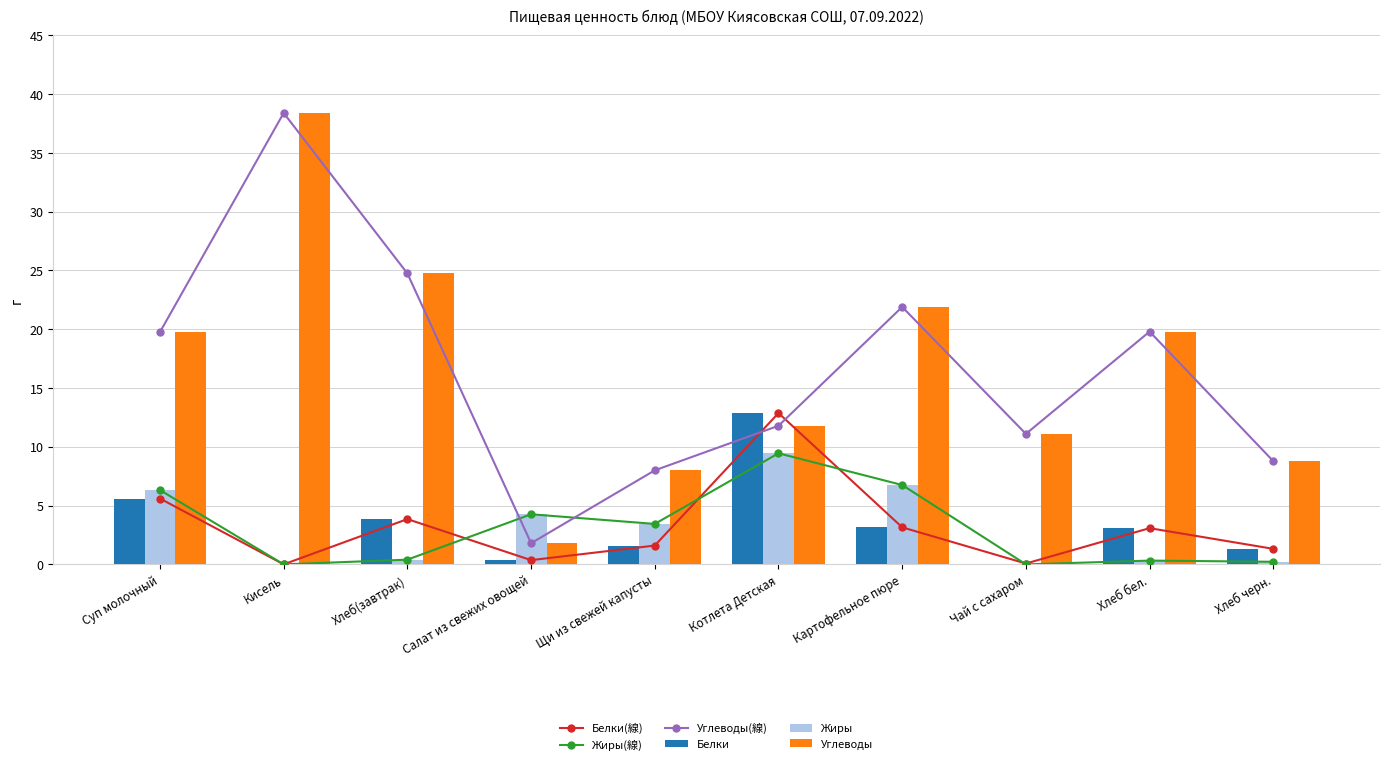

Reading left to right, extract all data points from this chart.

Белки(線): 5.6	0.0	3.9	0.4	1.6	12.9	3.1	0.1	3.1	1.3
Жиры(線): 6.3	0.0	0.4	4.3	3.4	9.4	6.8	0.0	0.3	0.2
Углеводы(線): 19.8	38.4	24.8	1.8	8.0	11.8	21.9	11.1	19.8	8.8
Белки: 5.6	0.0	3.9	0.4	1.6	12.9	3.1	0.1	3.1	1.3
Жиры: 6.3	0.0	0.4	4.3	3.4	9.4	6.8	0.0	0.3	0.2
Углеводы: 19.8	38.4	24.8	1.8	8.0	11.8	21.9	11.1	19.8	8.8